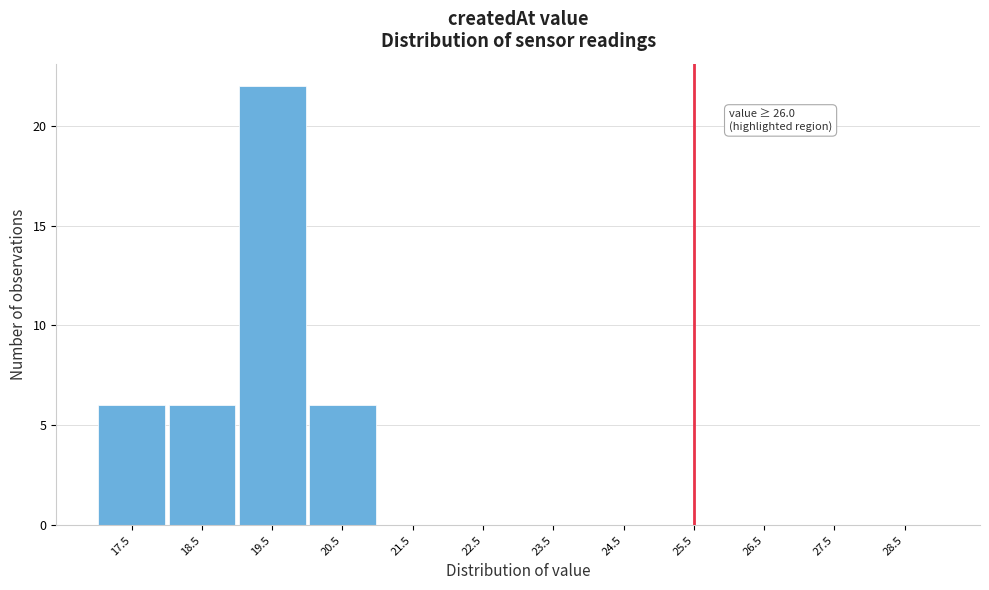

Reading left to right, transcribe all the data shown in this chart.

17.5=6	18.5=6	19.5=22	20.5=6	21.5=0	22.5=0	23.5=0	24.5=0	25.5=0	26.5=0	27.5=0	28.5=0